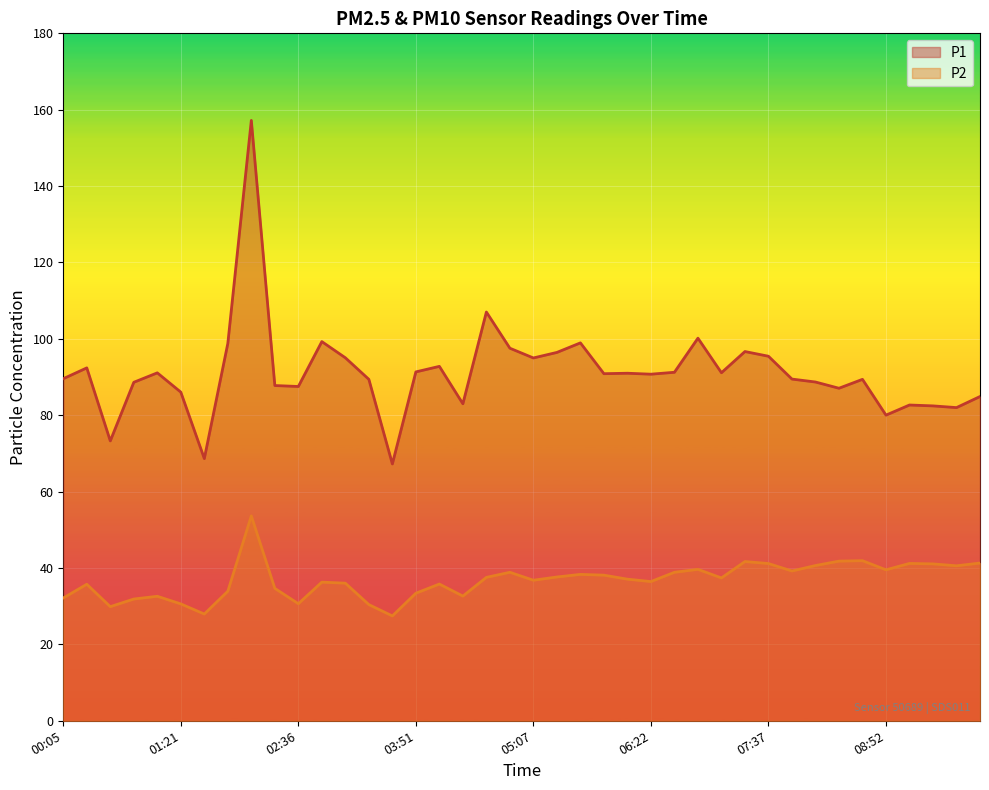

Rank the series by their maximum value, from highest to lowest.

P1, P2